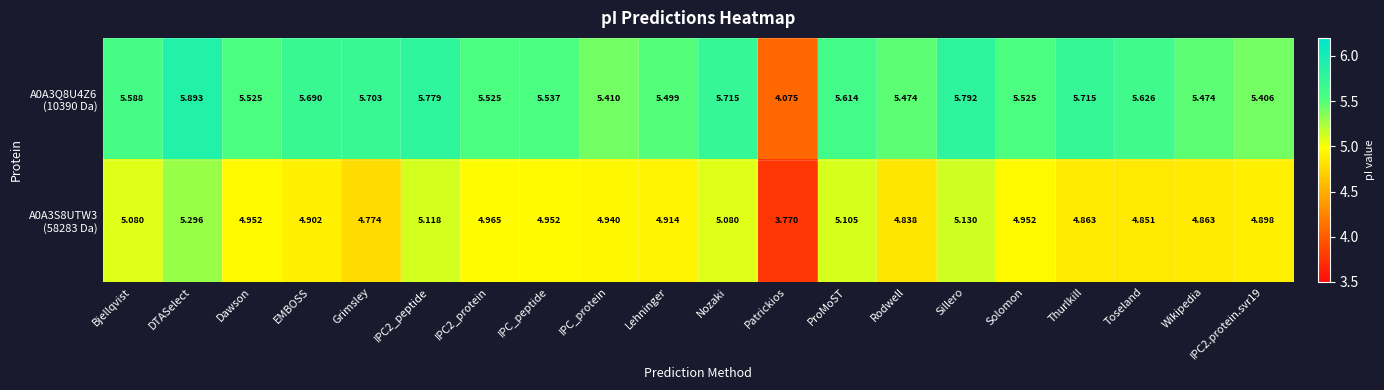

Which label corresponds to the smallest value in the chart?

Patrickios